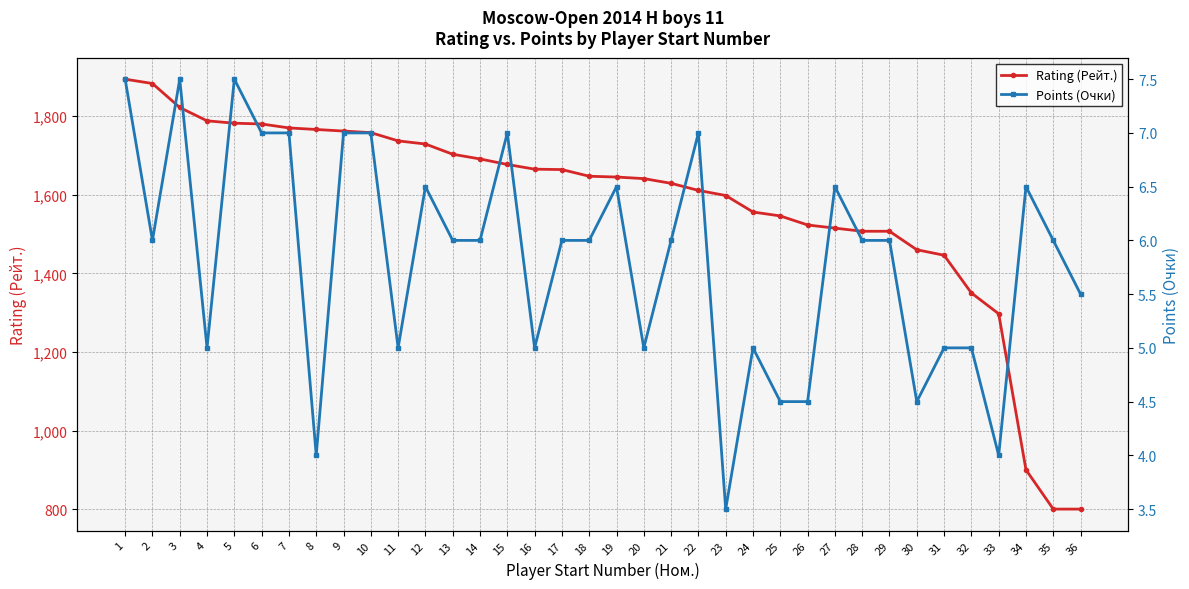

What is the highest value of the Rating (Рейт.) series?

1894